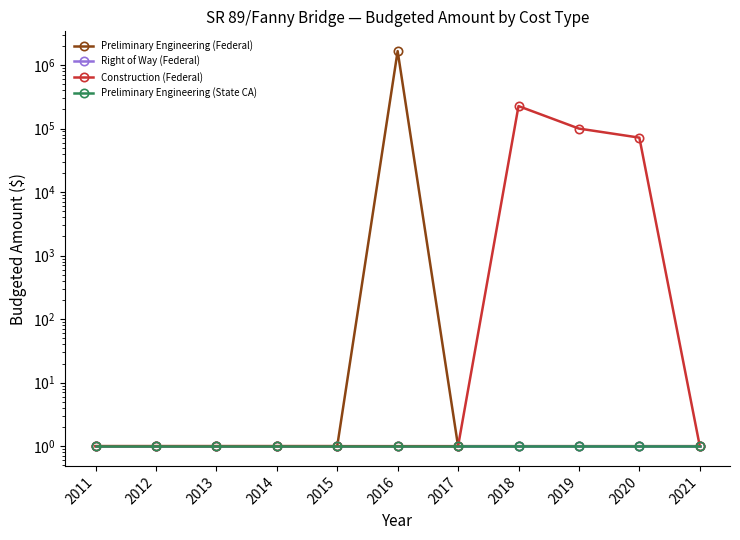

What is the highest value of the Preliminary Engineering (Federal) series?

1659700